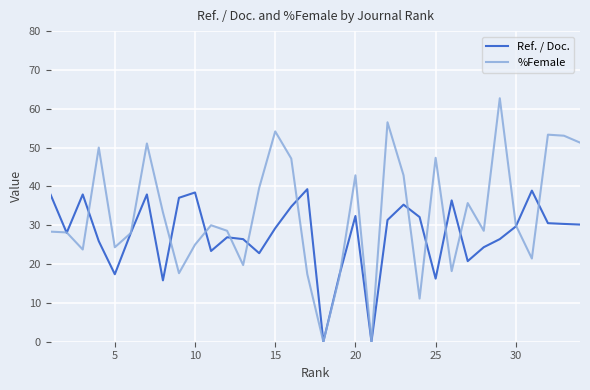

Which series has the largest range (max minus min)?

%Female